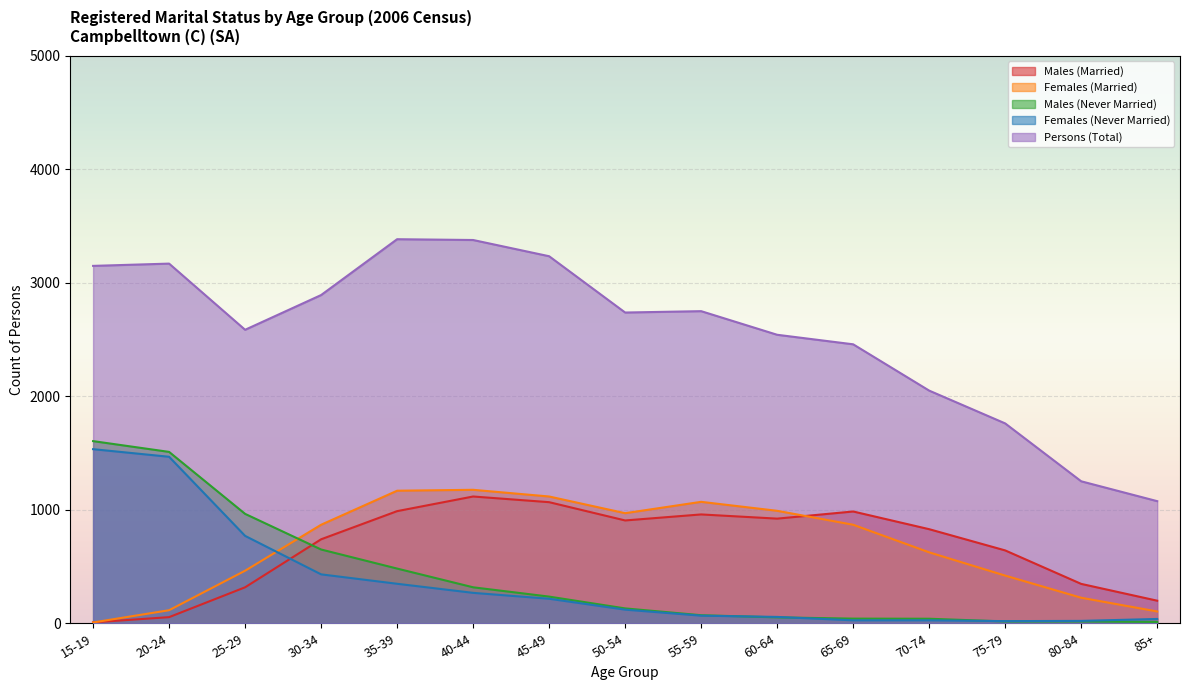

In Males (Married), how many points are lower than both neighbors (excluding endpoints)?

2